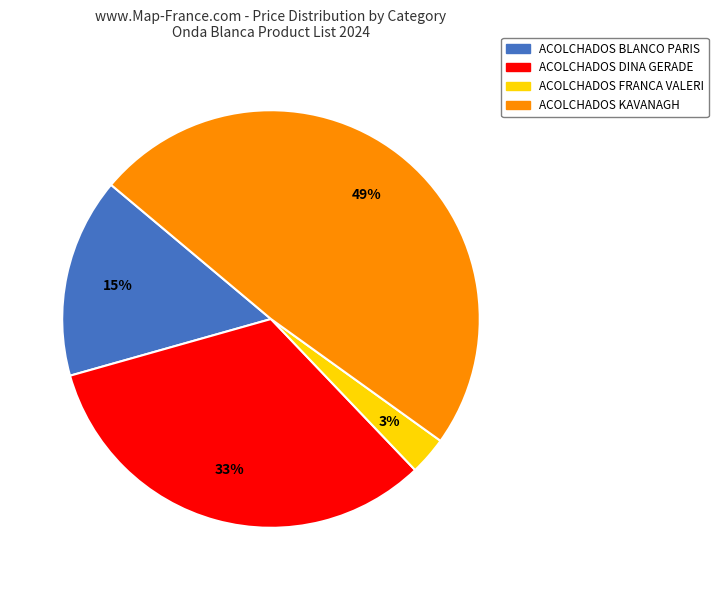

Does ACOLCHADOS KAVANAGH account for over 50% of the chart?

No